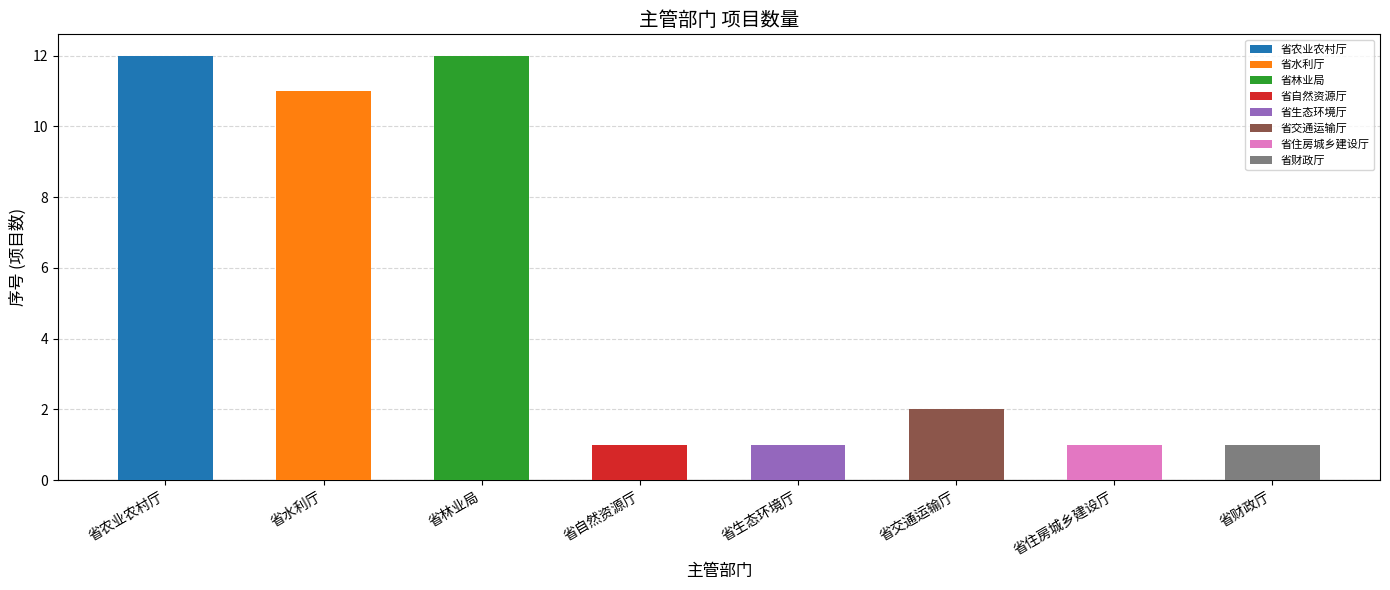

How many values are below 2?

4